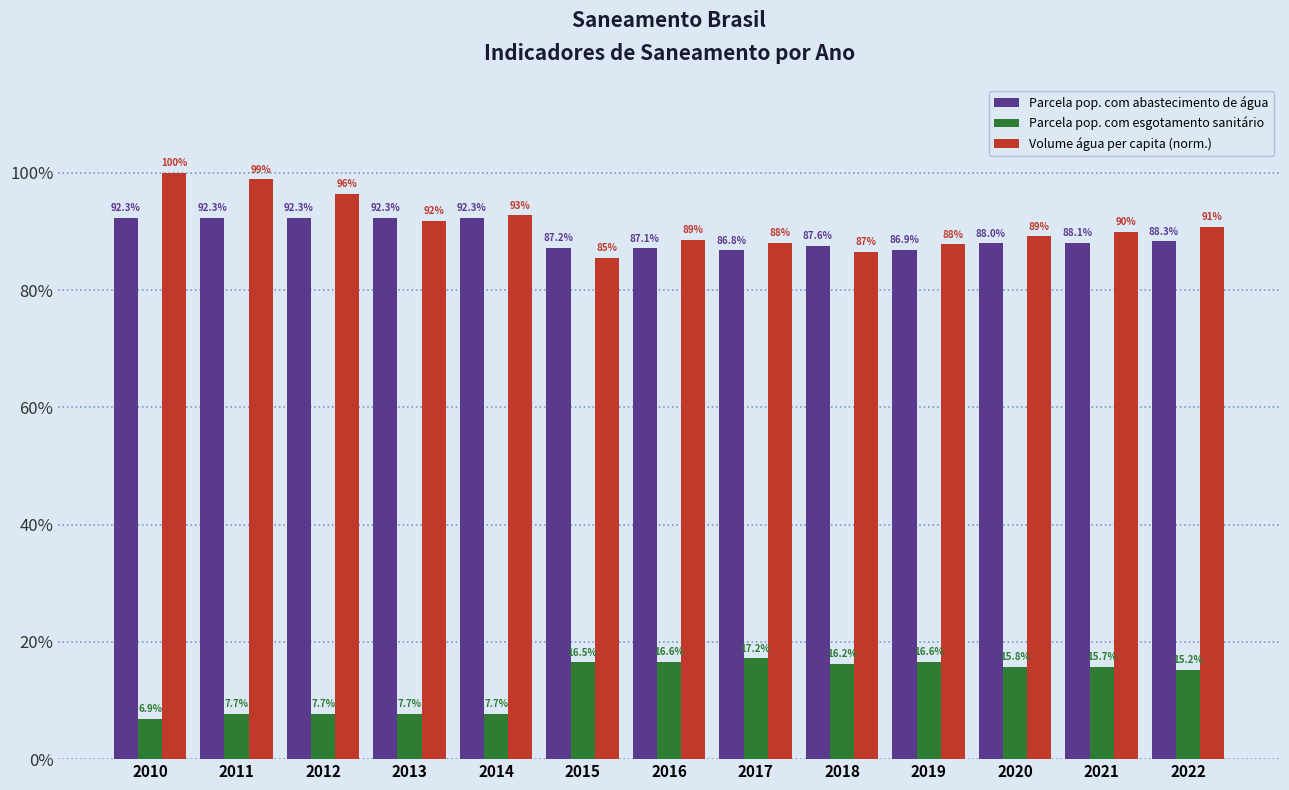

What is the smallest value displayed?

0.1